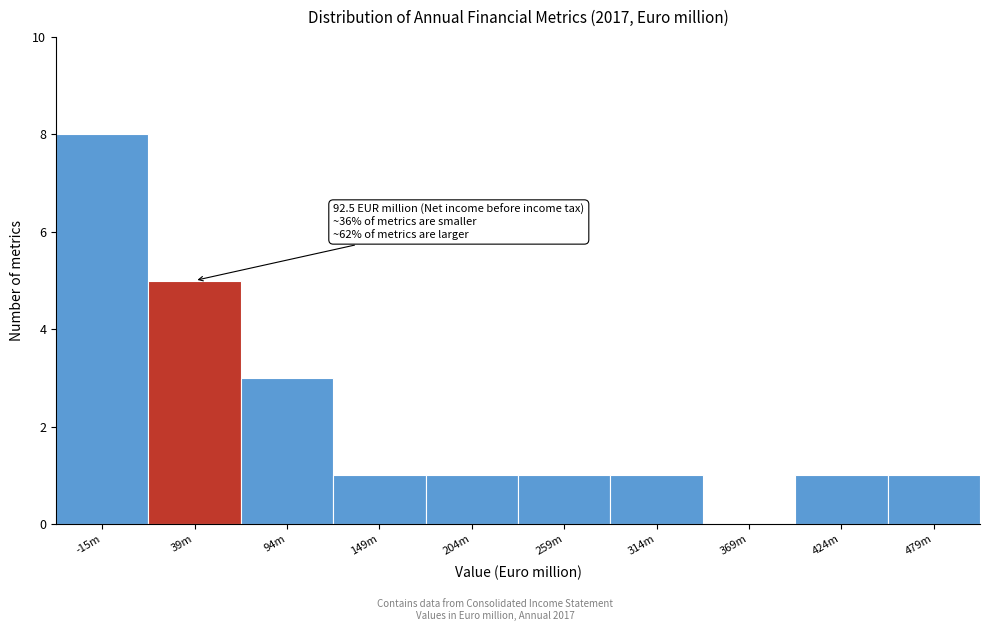

Reading left to right, list all the values displayed in this chart.

-15m=8	39m=5	94m=3	149m=1	204m=1	259m=1	314m=1	369m=0	424m=1	479m=1